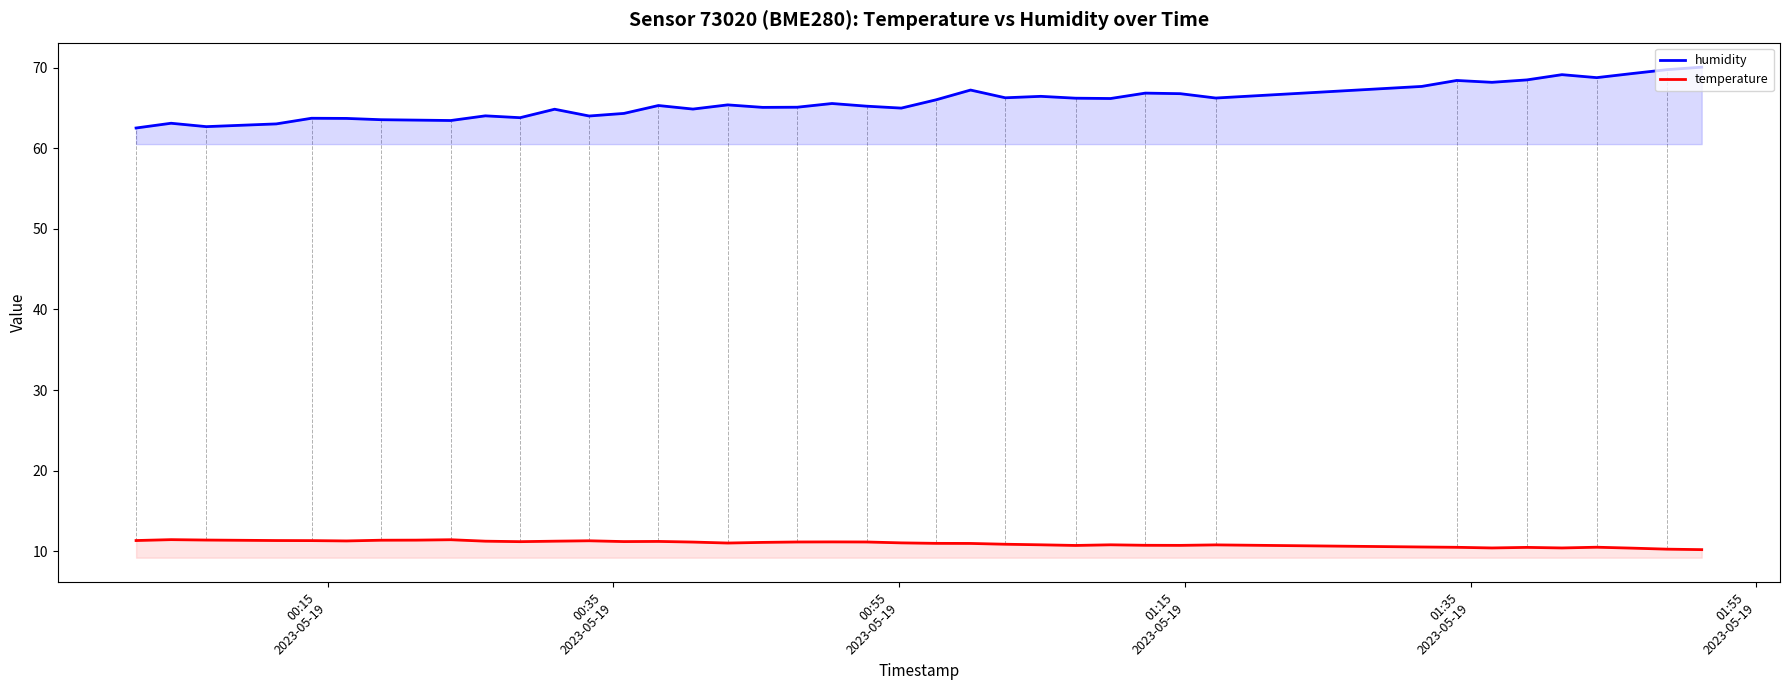

Which series has the largest range (max minus min)?

humidity